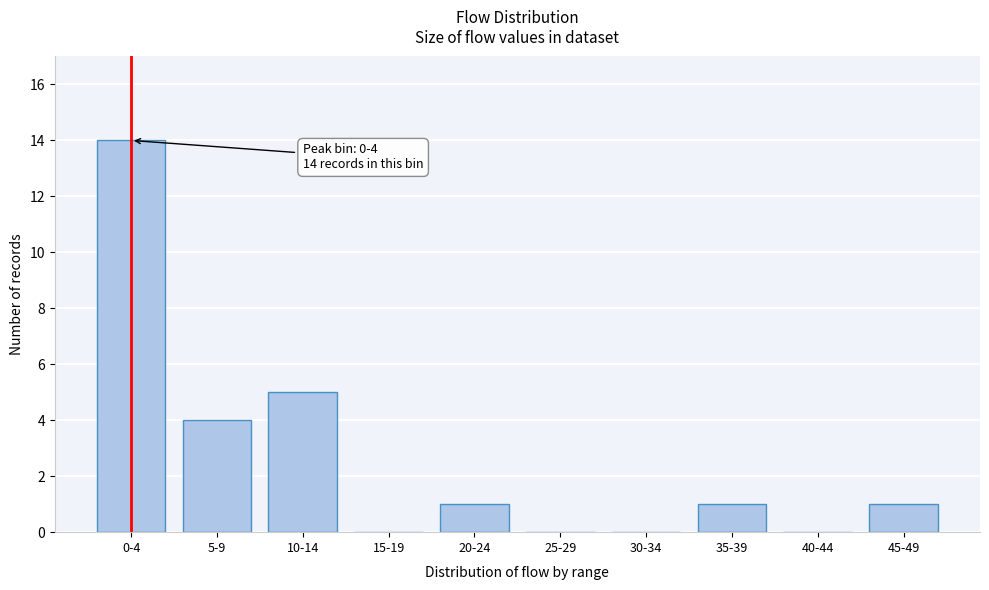

Reading left to right, what are all the values shown in this chart?

0-4=14	5-9=4	10-14=5	15-19=0	20-24=1	25-29=0	30-34=0	35-39=1	40-44=0	45-49=1